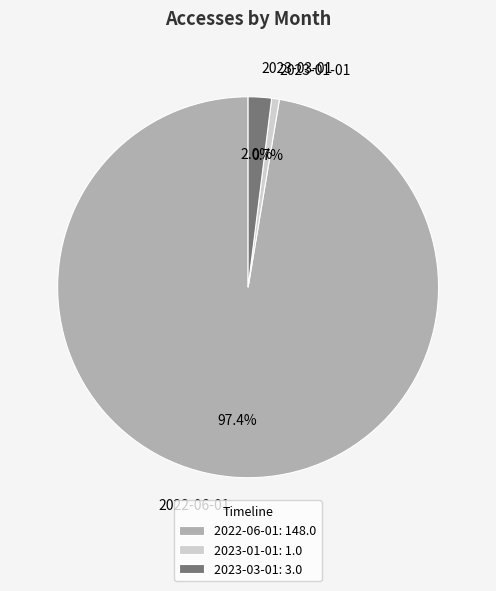

To the nearest percent, what is the difference between the 2023-03-01 and 2022-06-01 slice percentages?

95%